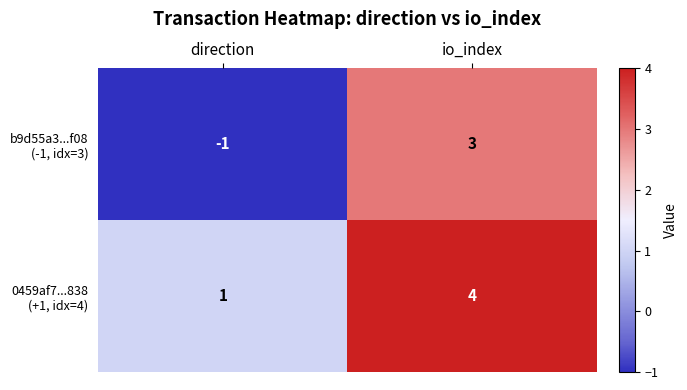

At which category does the chart reach its minimum across all series?

direction